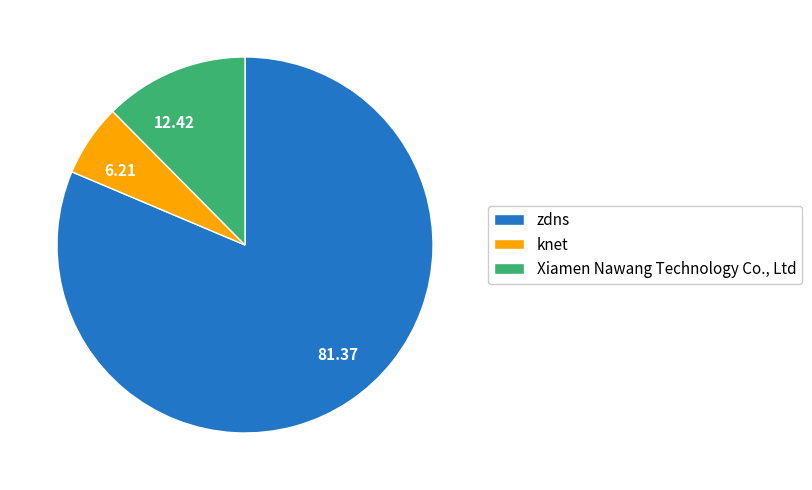

The knet slice represents 6% of the pie. True or false?

True